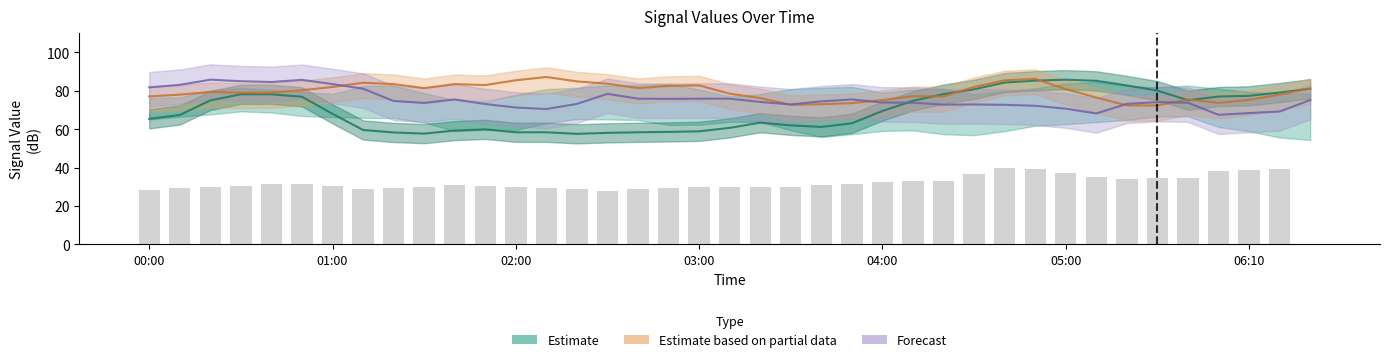

How many values in the Estimate series are below 68?

19